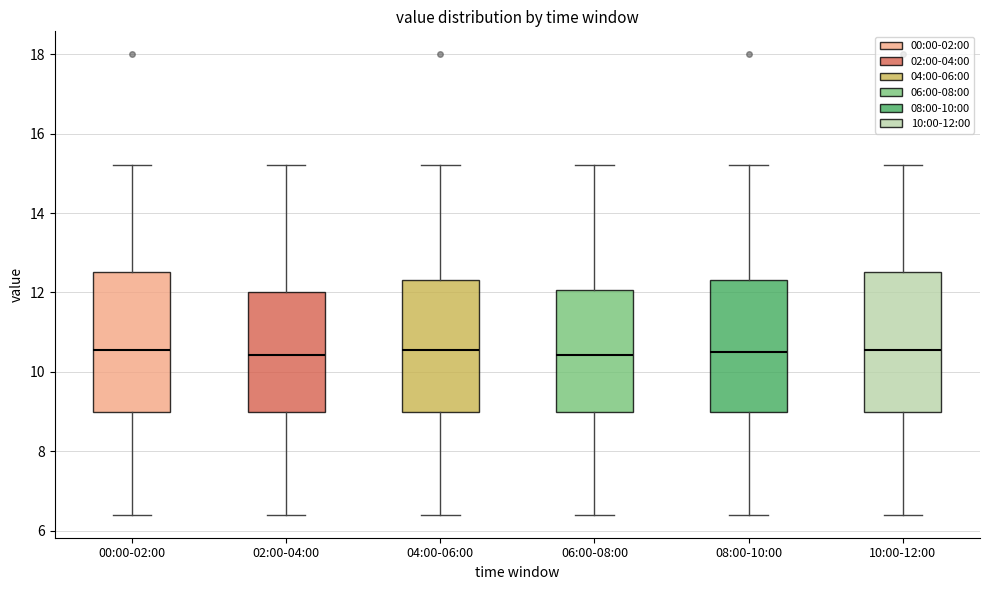

Reading left to right, read every box against the y-axis: the position of its median line, the range the box covers, and the ends of its whiskers. The values are not printed on the chart, so give them approximately, as read against the axis.

00:00-02:00: median 10.6, box 9.0 to 12.6, whiskers 6.4 to 15.2
02:00-04:00: median 10.4, box 9.0 to 12.0, whiskers 6.4 to 15.2
04:00-06:00: median 10.6, box 9.0 to 12.4, whiskers 6.4 to 15.2
06:00-08:00: median 10.4, box 9.0 to 12.0, whiskers 6.4 to 15.2
08:00-10:00: median 10.6, box 9.0 to 12.4, whiskers 6.4 to 15.2
10:00-12:00: median 10.6, box 9.0 to 12.6, whiskers 6.4 to 15.2